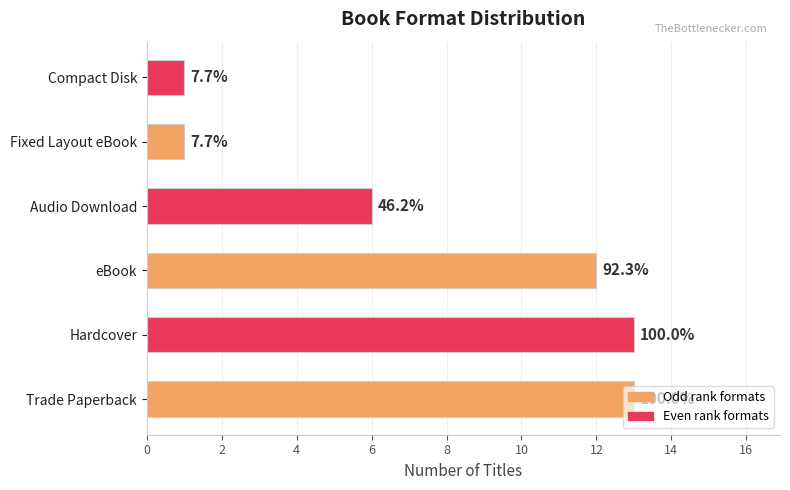

Does the chart contain any negative values?

No